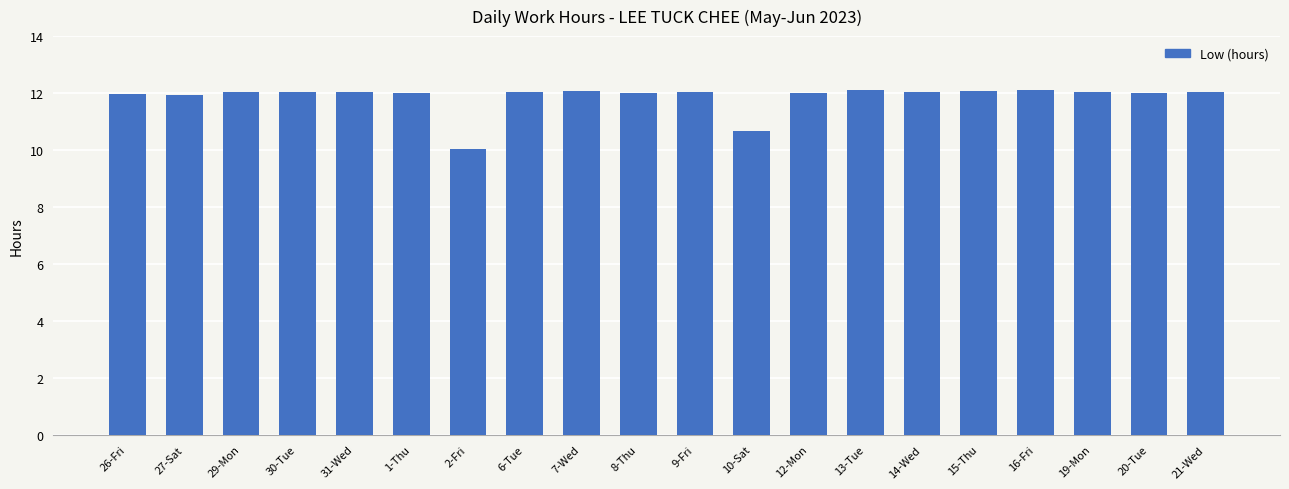

What is the average value?

11.9